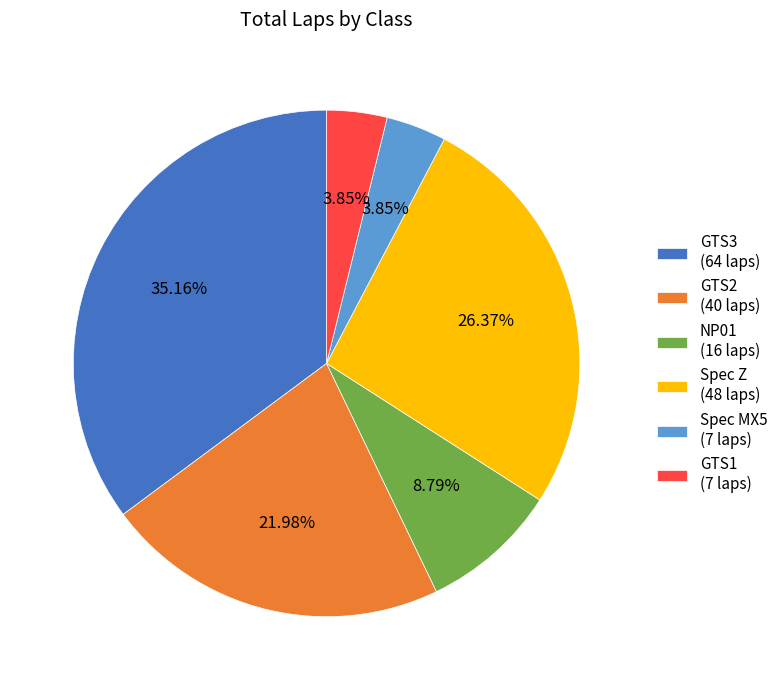

Is GTS2 the majority of the pie?

No